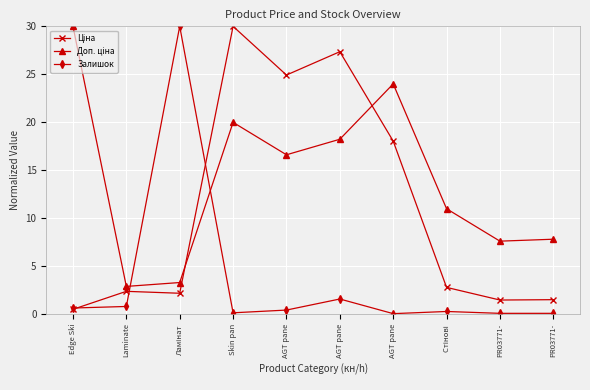

Is it true that Залишок equals 0.7 at Laminate?

True